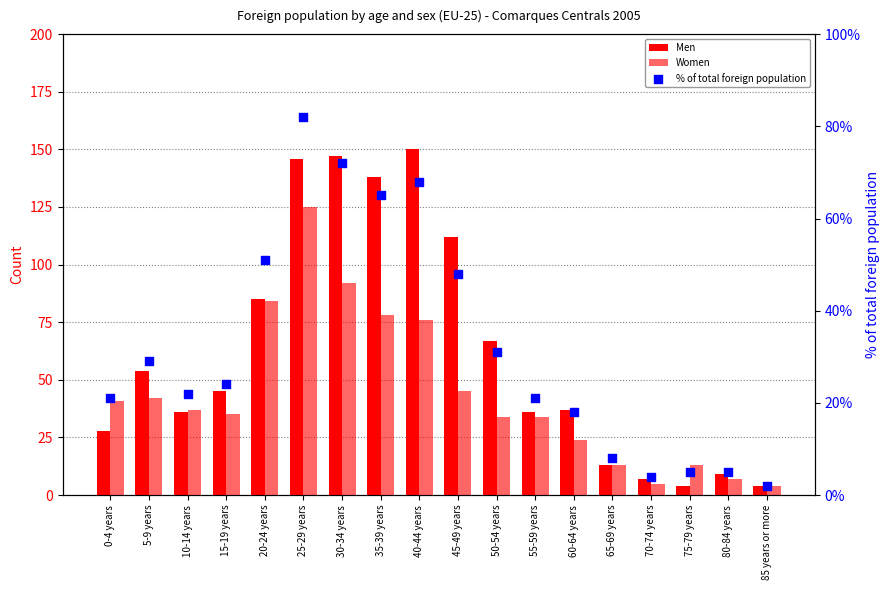

Is the value of Women at 70-74 years greater than the value of Men at 80-84 years?

No